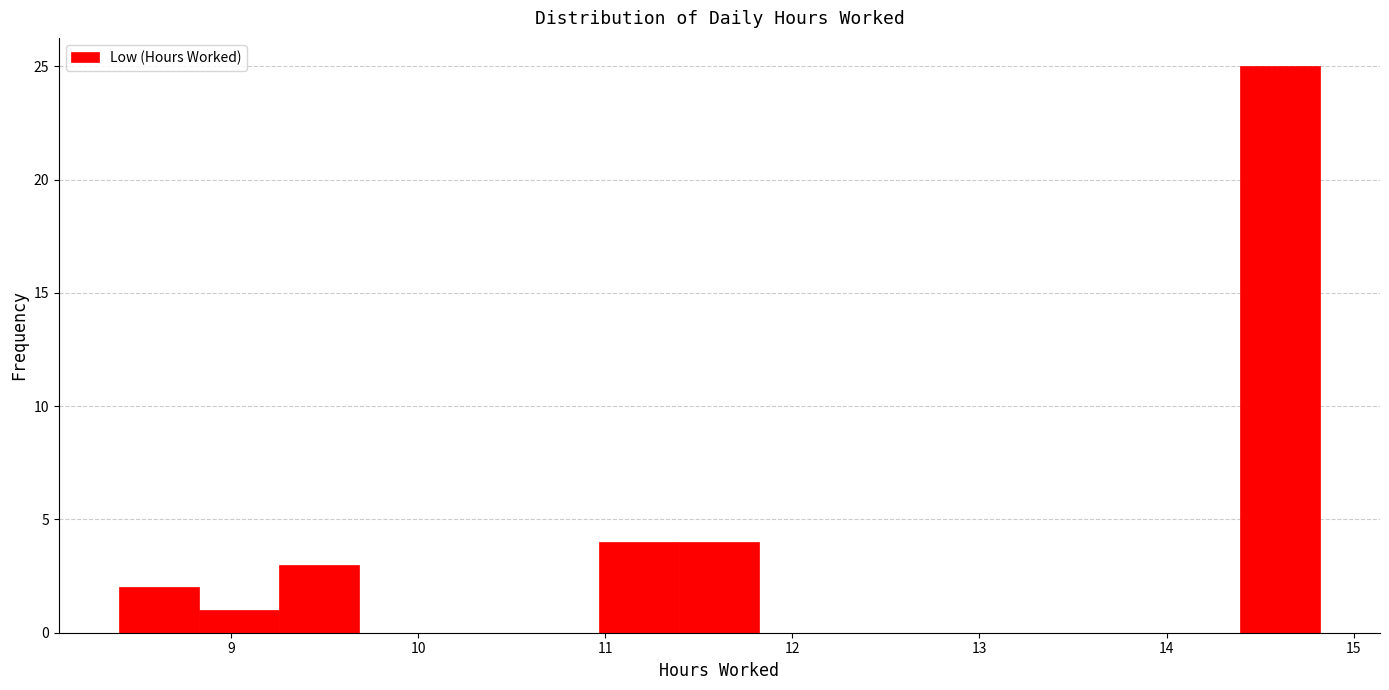

Reading left to right, transcribe this chart: for each bar, give the range it covers on the x-axis and its height. Neither the bar edges nor the heights are printed on the chart, so give them approximately, as read against the axes.

8.4 to 8.8: 2
8.8 to 9.3: 1
9.3 to 9.7: 3
9.7 to 10.1: 0
10.1 to 10.5: 0
10.5 to 11.0: 0
11.0 to 11.4: 4
11.4 to 11.8: 4
11.8 to 12.3: 0
12.3 to 12.7: 0
12.7 to 13.1: 0
13.1 to 13.5: 0
13.5 to 14.0: 0
14.0 to 14.4: 0
14.4 to 14.8: 25